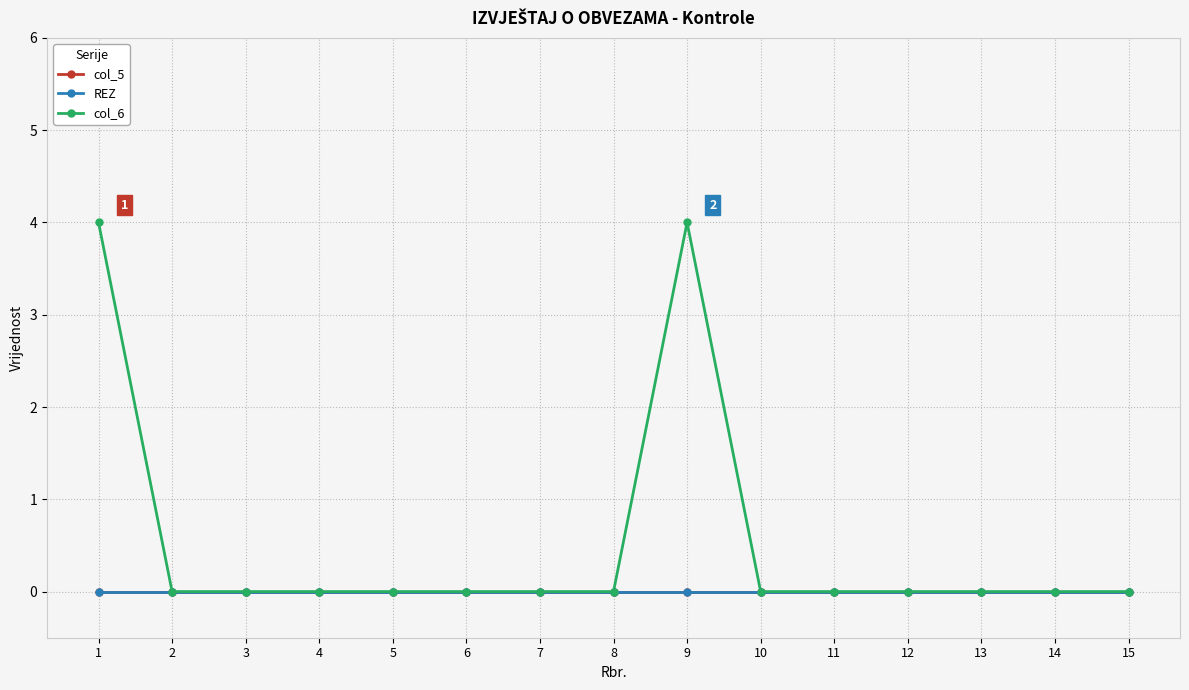

Does the chart have visible grid lines?

Yes